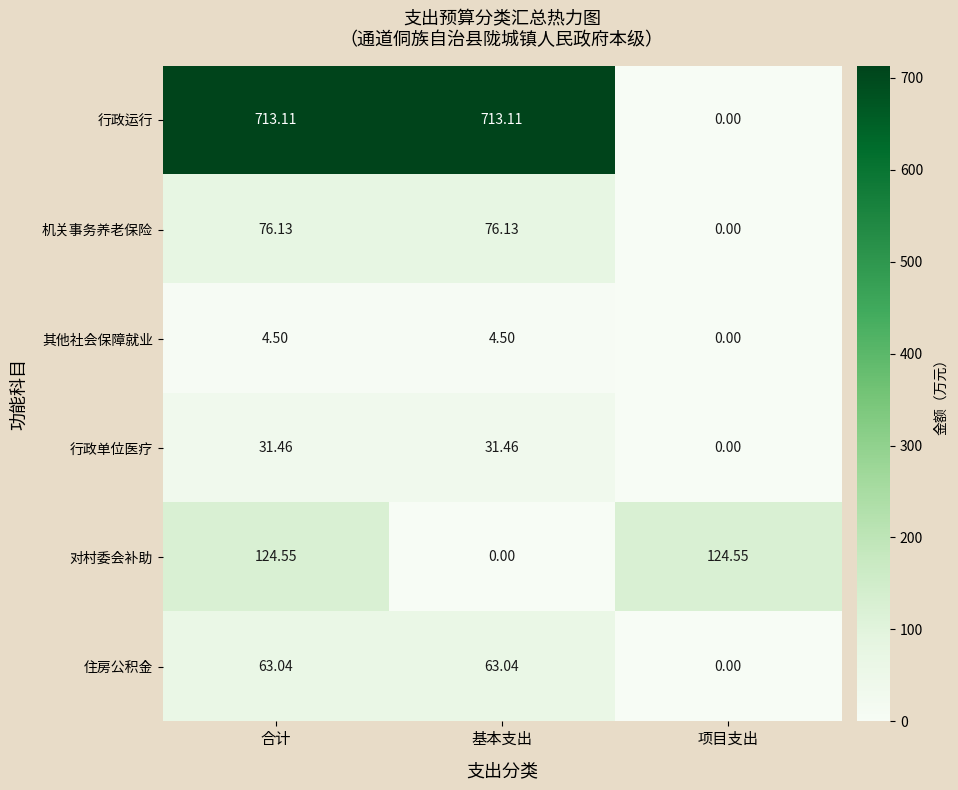

Which series has the widest spread of values?

行政运行